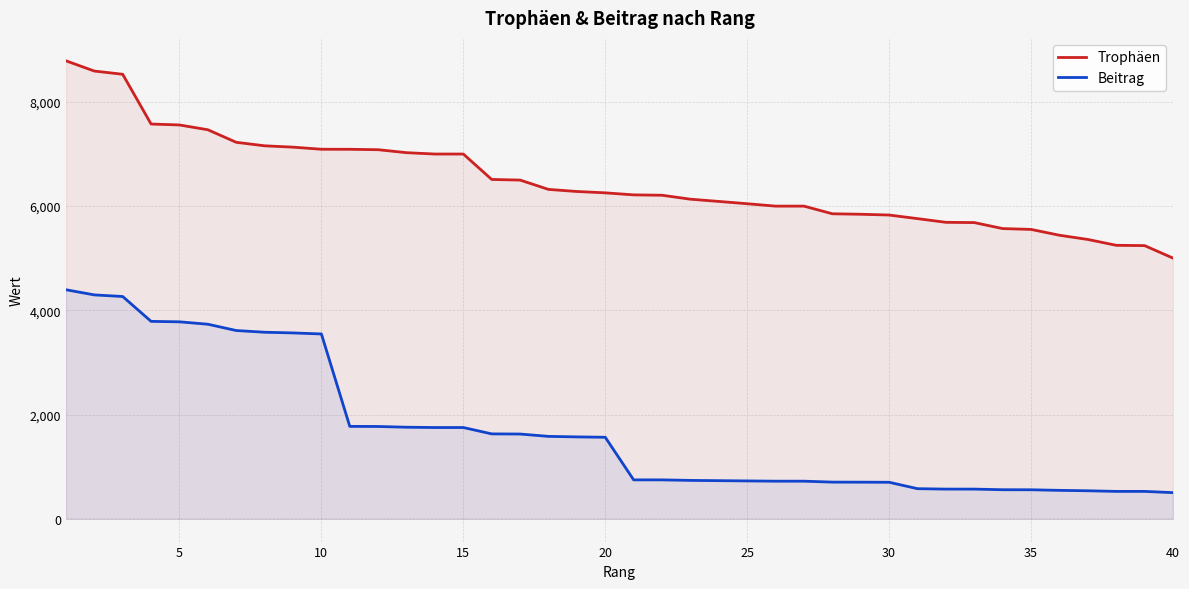

Does the chart display data point markers on the line(s)?

No